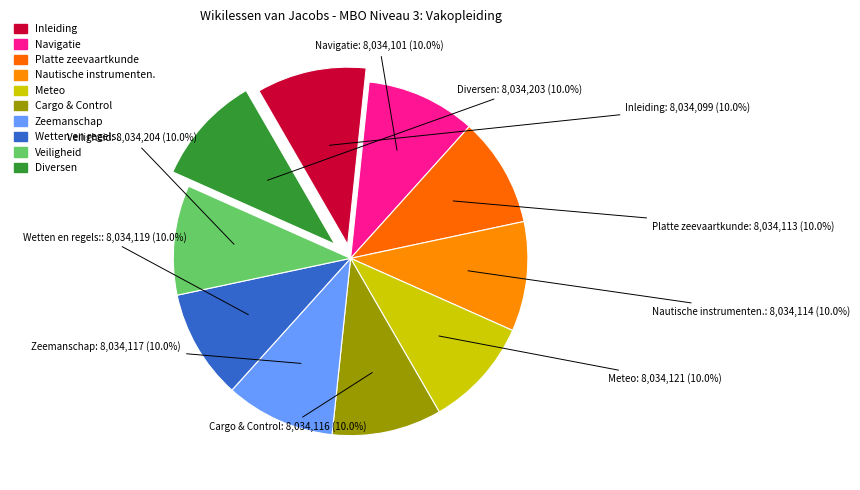

Combined, do Meteo and Cargo & Control account for over 50%?

No